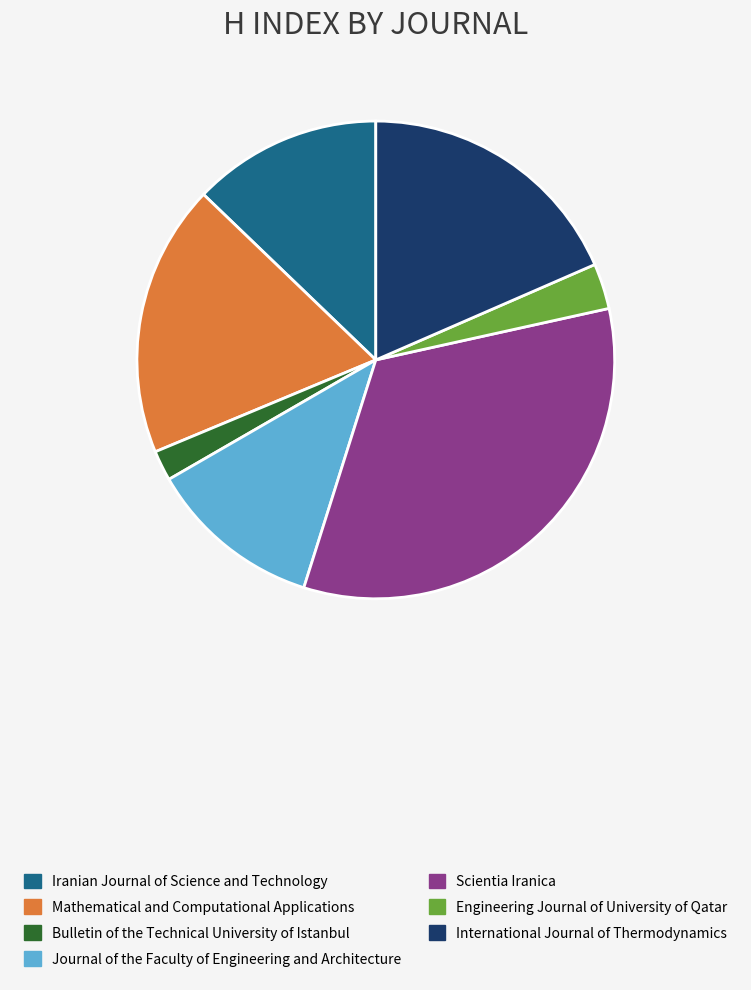

Combined, do Journal of the Faculty of Engineering and Architecture and Iranian Journal of Science and Technology account for over 50%?

No